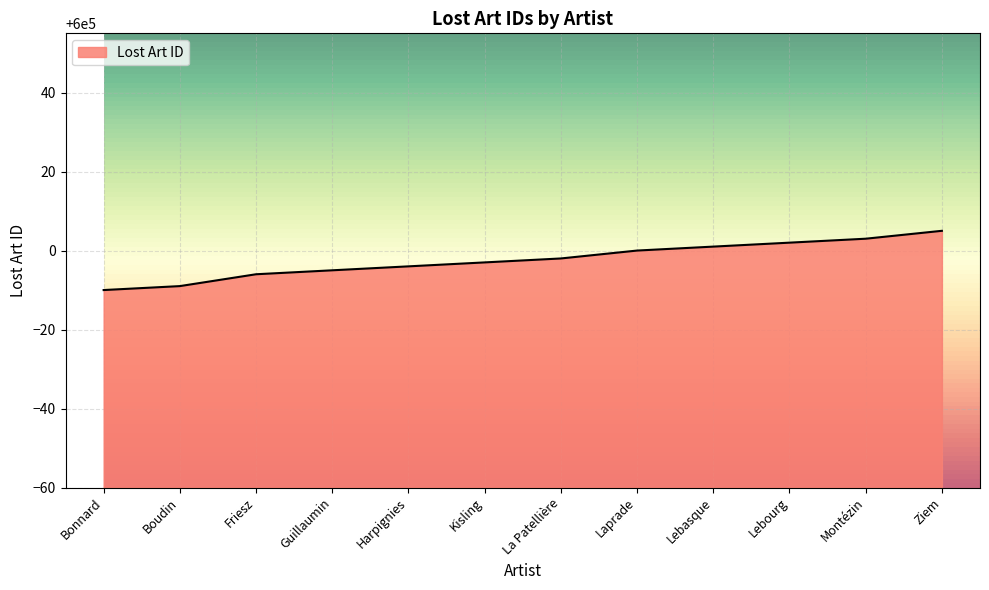

What position from the right is Guillaumin?

9